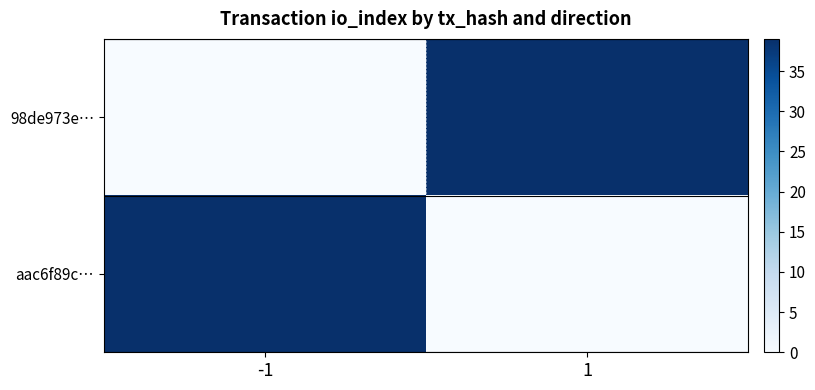

Between -1 and 1, which series saw the biggest shift?

98de973e…